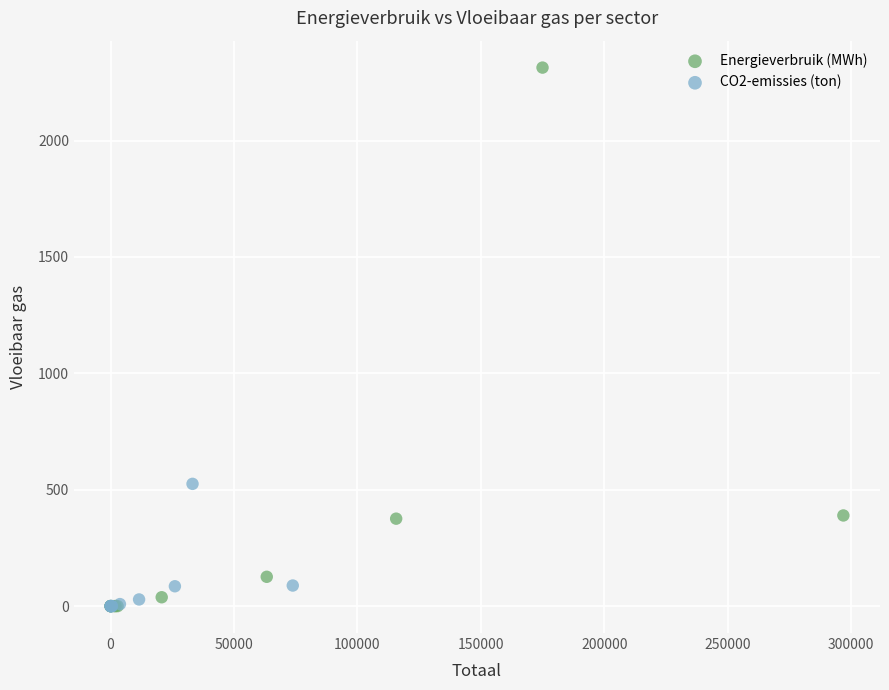

Which series has the largest Y range (max minus min)?

Energieverbruik (MWh)